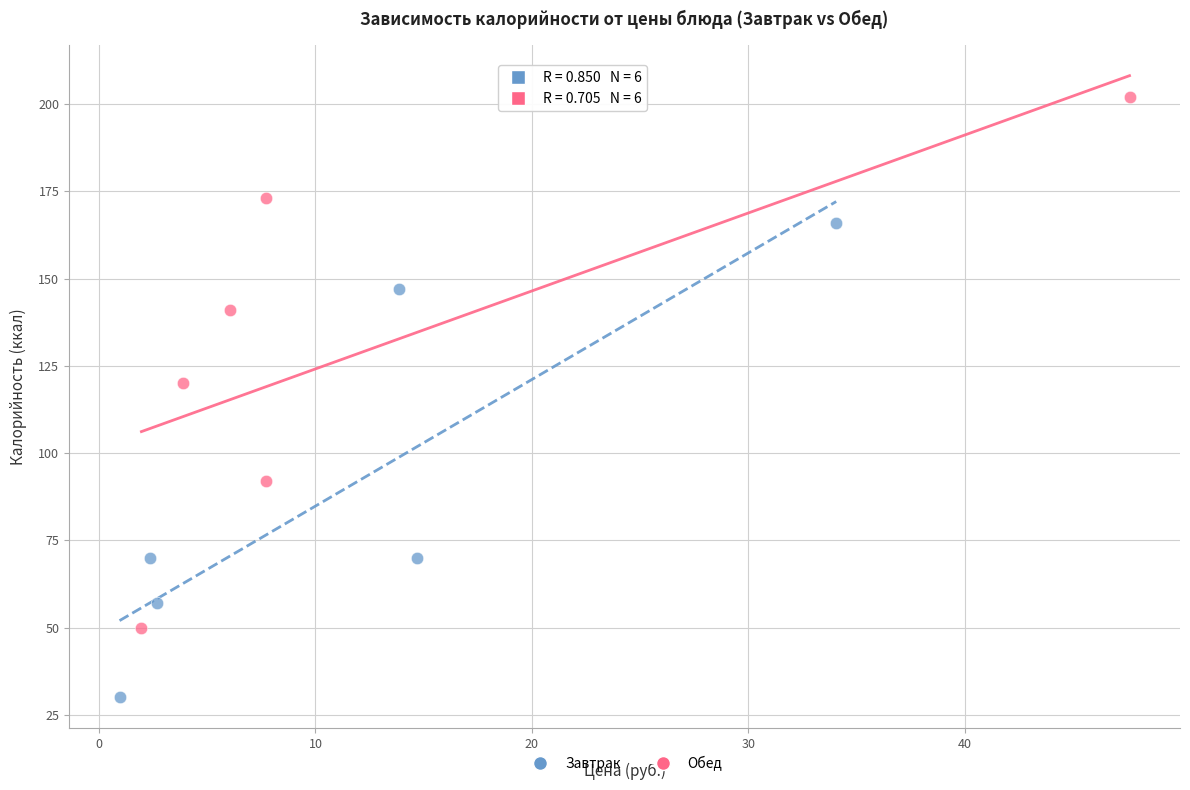

What are all the series names shown in the legend?

Завтрак, Обед